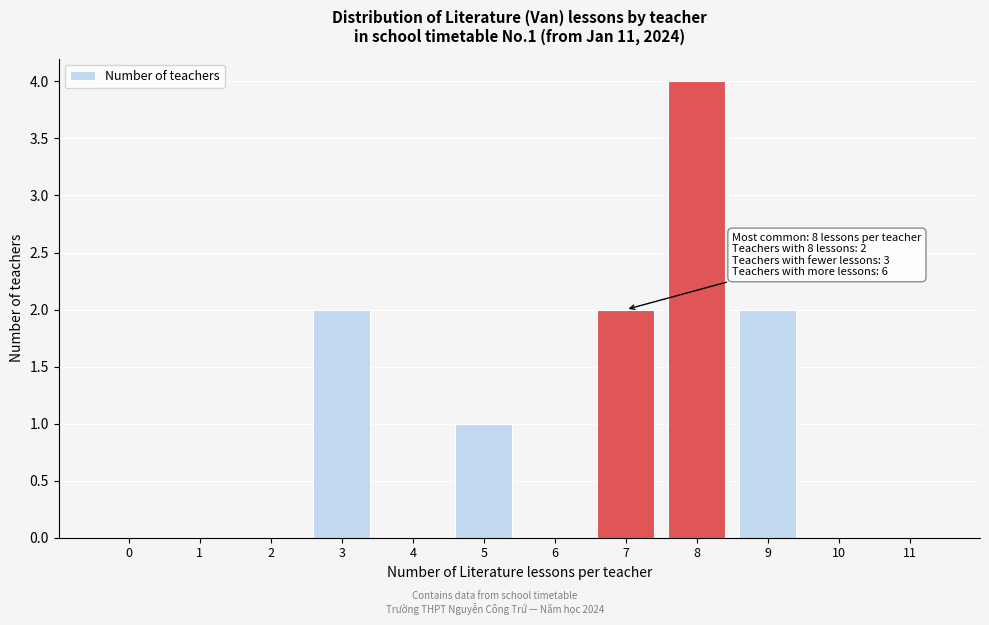

Reading left to right, extract all data points from this chart.

0=0	1=0	2=0	3=2	4=0	5=1	6=0	7=2	8=4	9=2	10=0	11=0